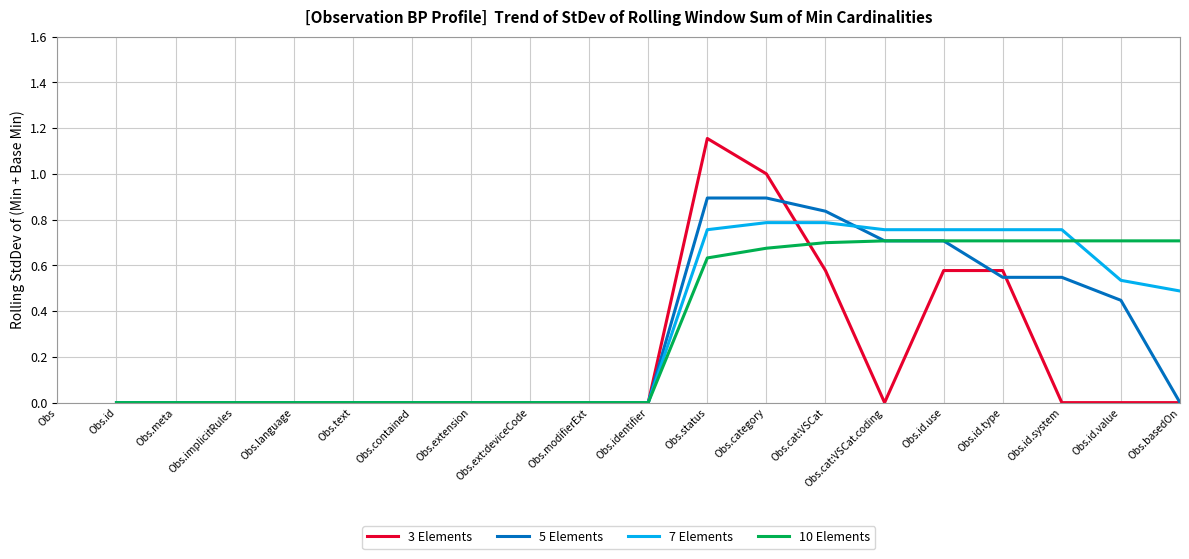

How many lines are shown in the chart?

4